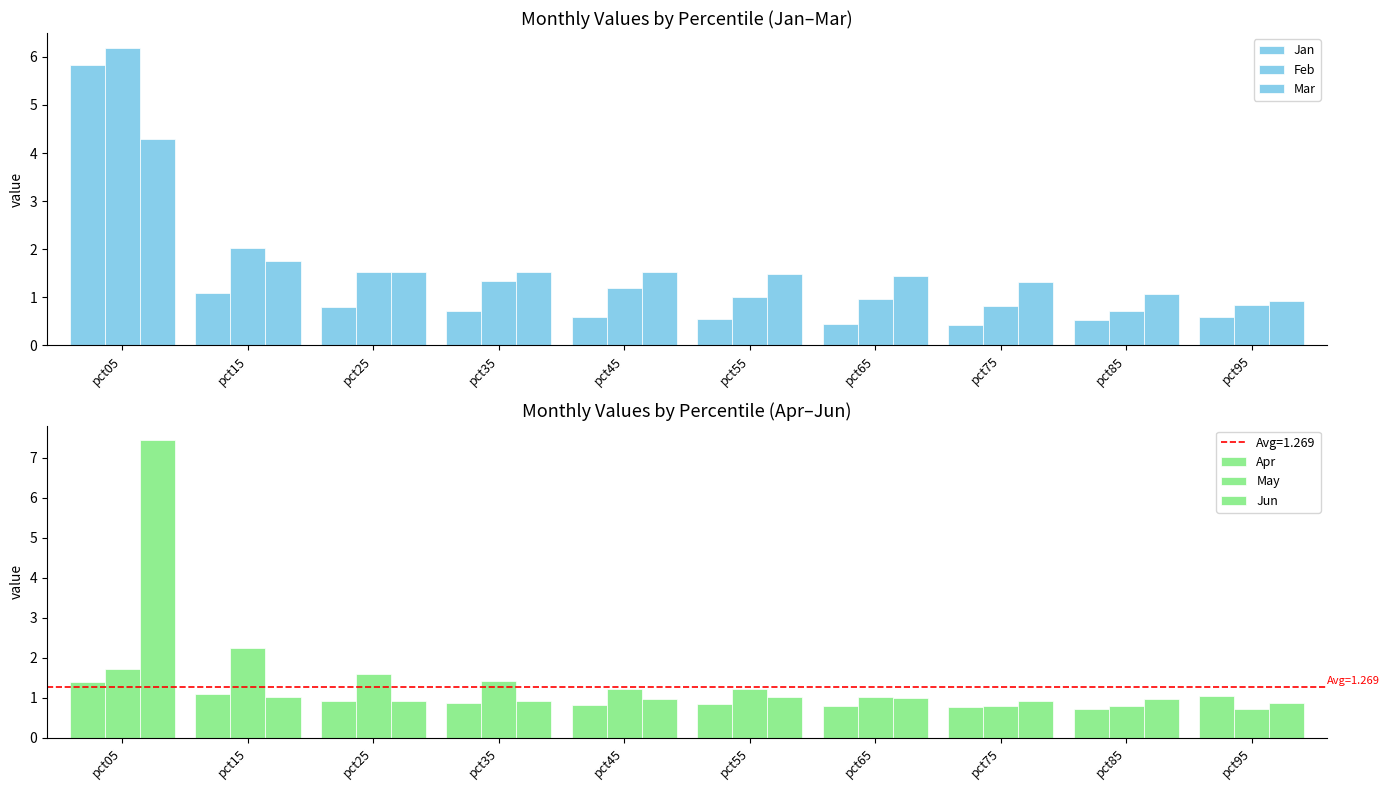

Reading left to right, extract all data points from this chart.

Jan: 5.8	1.1	0.8	0.7	0.6	0.6	0.4	0.4	0.5	0.6
Feb: 6.2	2.0	1.5	1.3	1.2	1.0	1.0	0.8	0.7	0.8
Mar: 4.3	1.8	1.5	1.5	1.5	1.5	1.4	1.3	1.1	0.9
Apr: 1.4	1.1	0.9	0.9	0.8	0.8	0.8	0.8	0.7	1.0
May: 1.7	2.2	1.6	1.4	1.2	1.2	1.0	0.8	0.8	0.7
Jun: 7.4	1.0	0.9	0.9	1.0	1.0	1.0	0.9	1.0	0.9